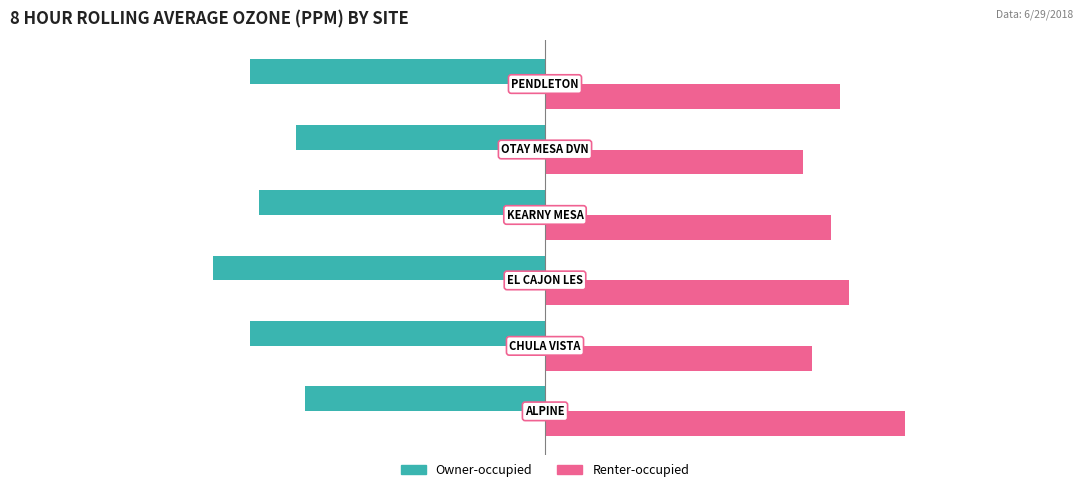

Rank the series by their average value, from highest to lowest.

Renter-occupied, Owner-occupied